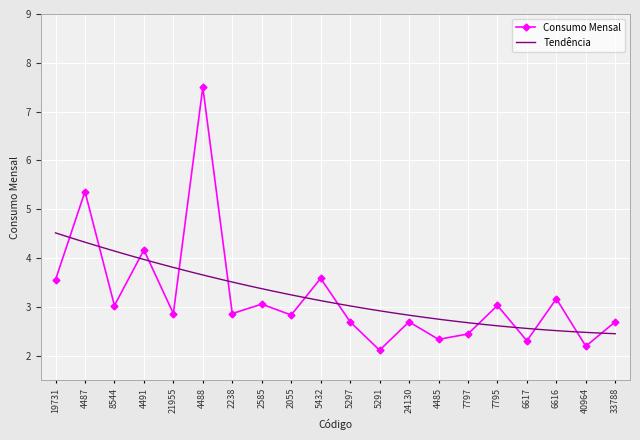

At which category does the chart reach its peak across all series?

4488